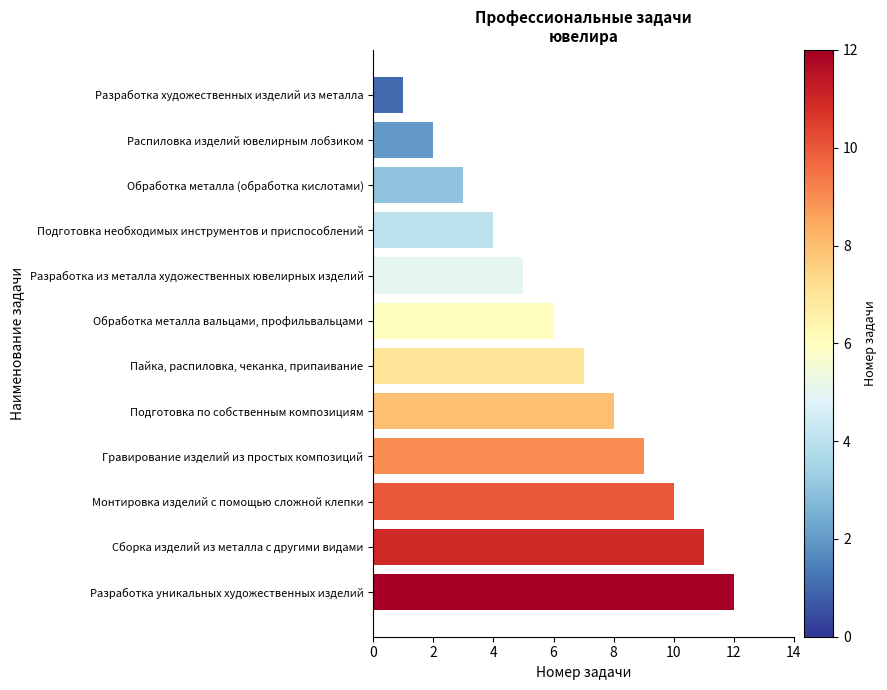

Approximately how many times larger is the value at Обработка металла вальцами, профильвальцами compared to Разработка художественных изделий из металла?

6.0